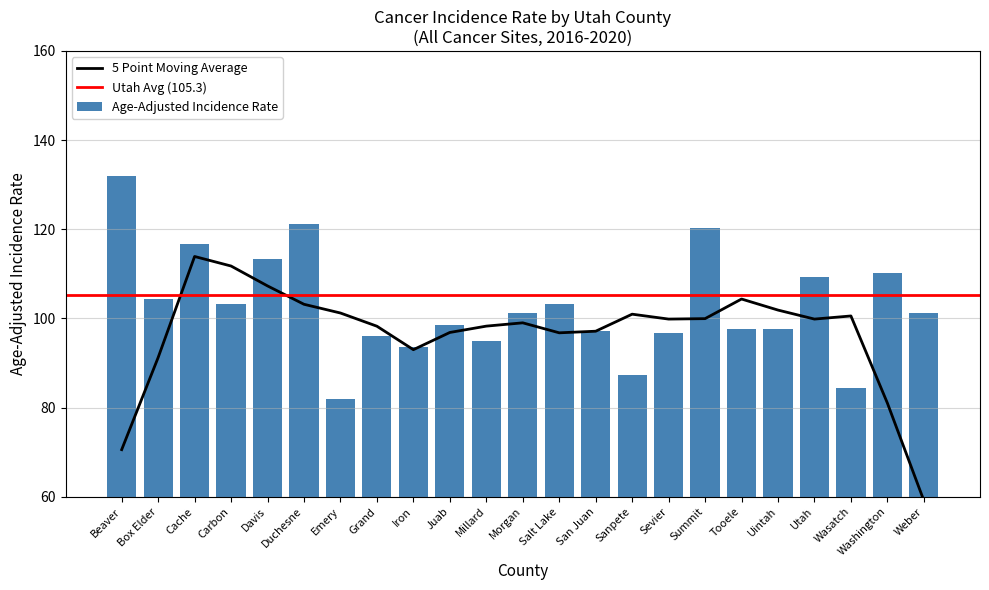

Rank the categories by value from lowest to highest.

Emery, Wasatch, Sanpete, Iron, Millard, Grand, Sevier, San Juan, Tooele, Uintah, Juab, Weber, Morgan, Salt Lake, Carbon, Box Elder, Utah, Washington, Davis, Cache, Summit, Duchesne, Beaver